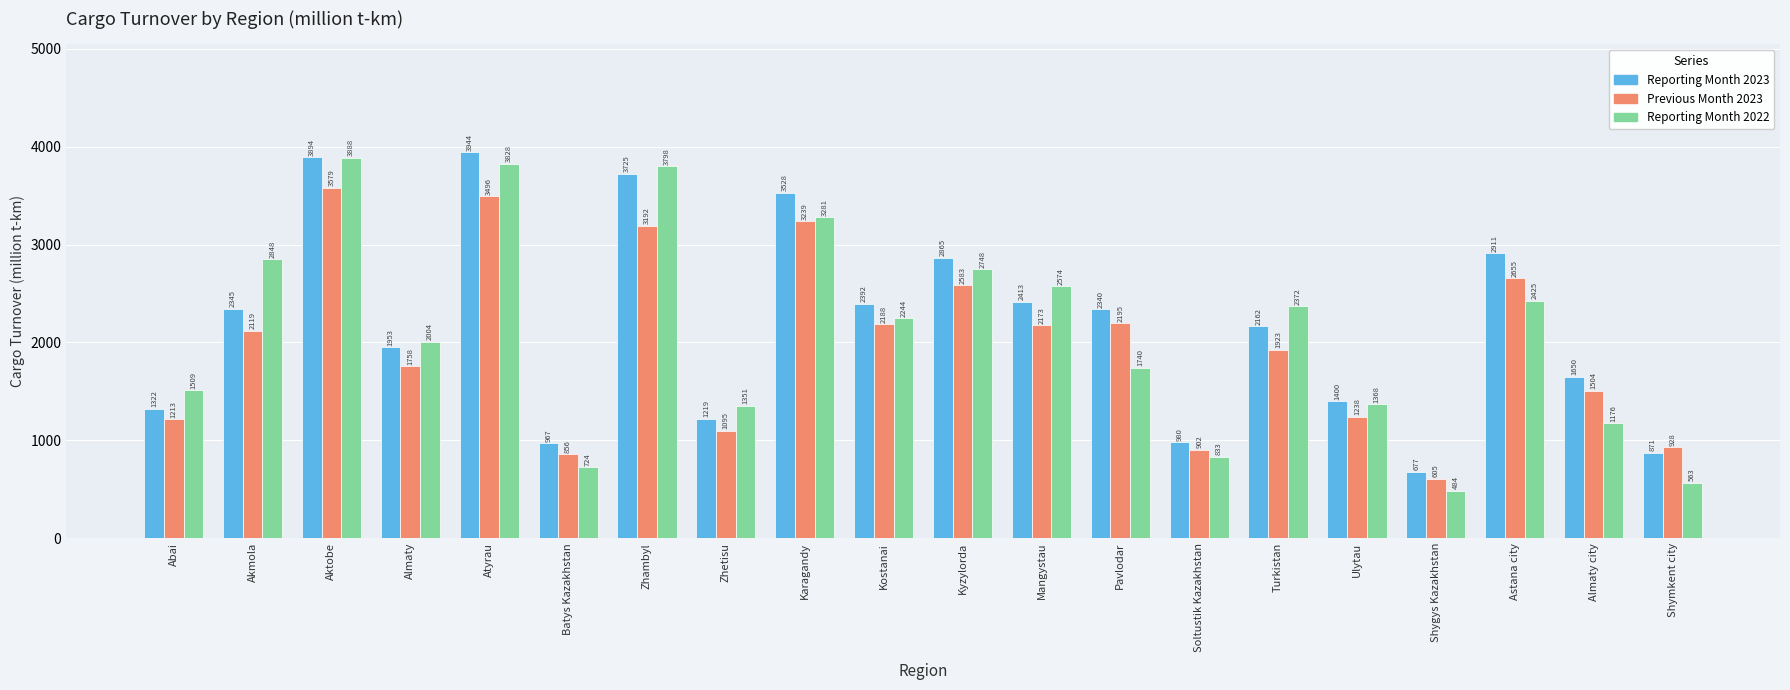

What is the difference between the Previous Month 2023 values at Ulytau and Atyrau?

2258.1